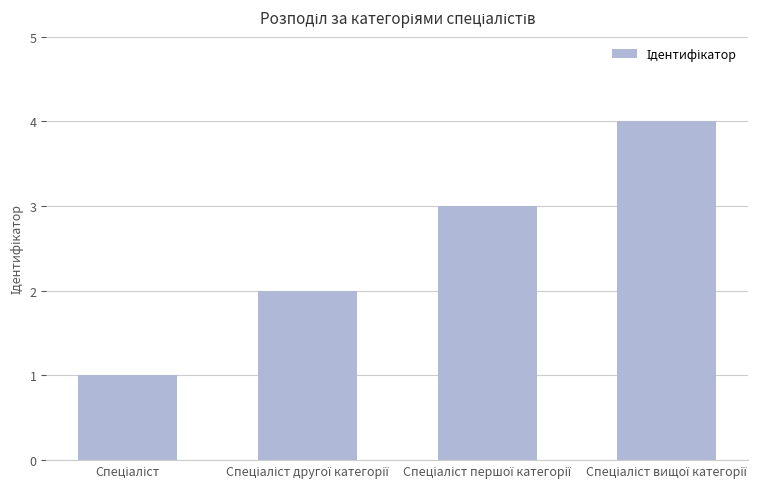

What is the difference between the maximum and minimum values?

3